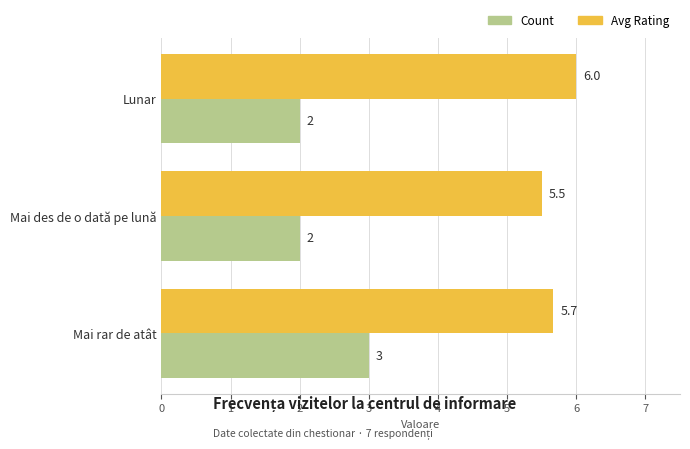

What is the average value of the Count series?

2.3